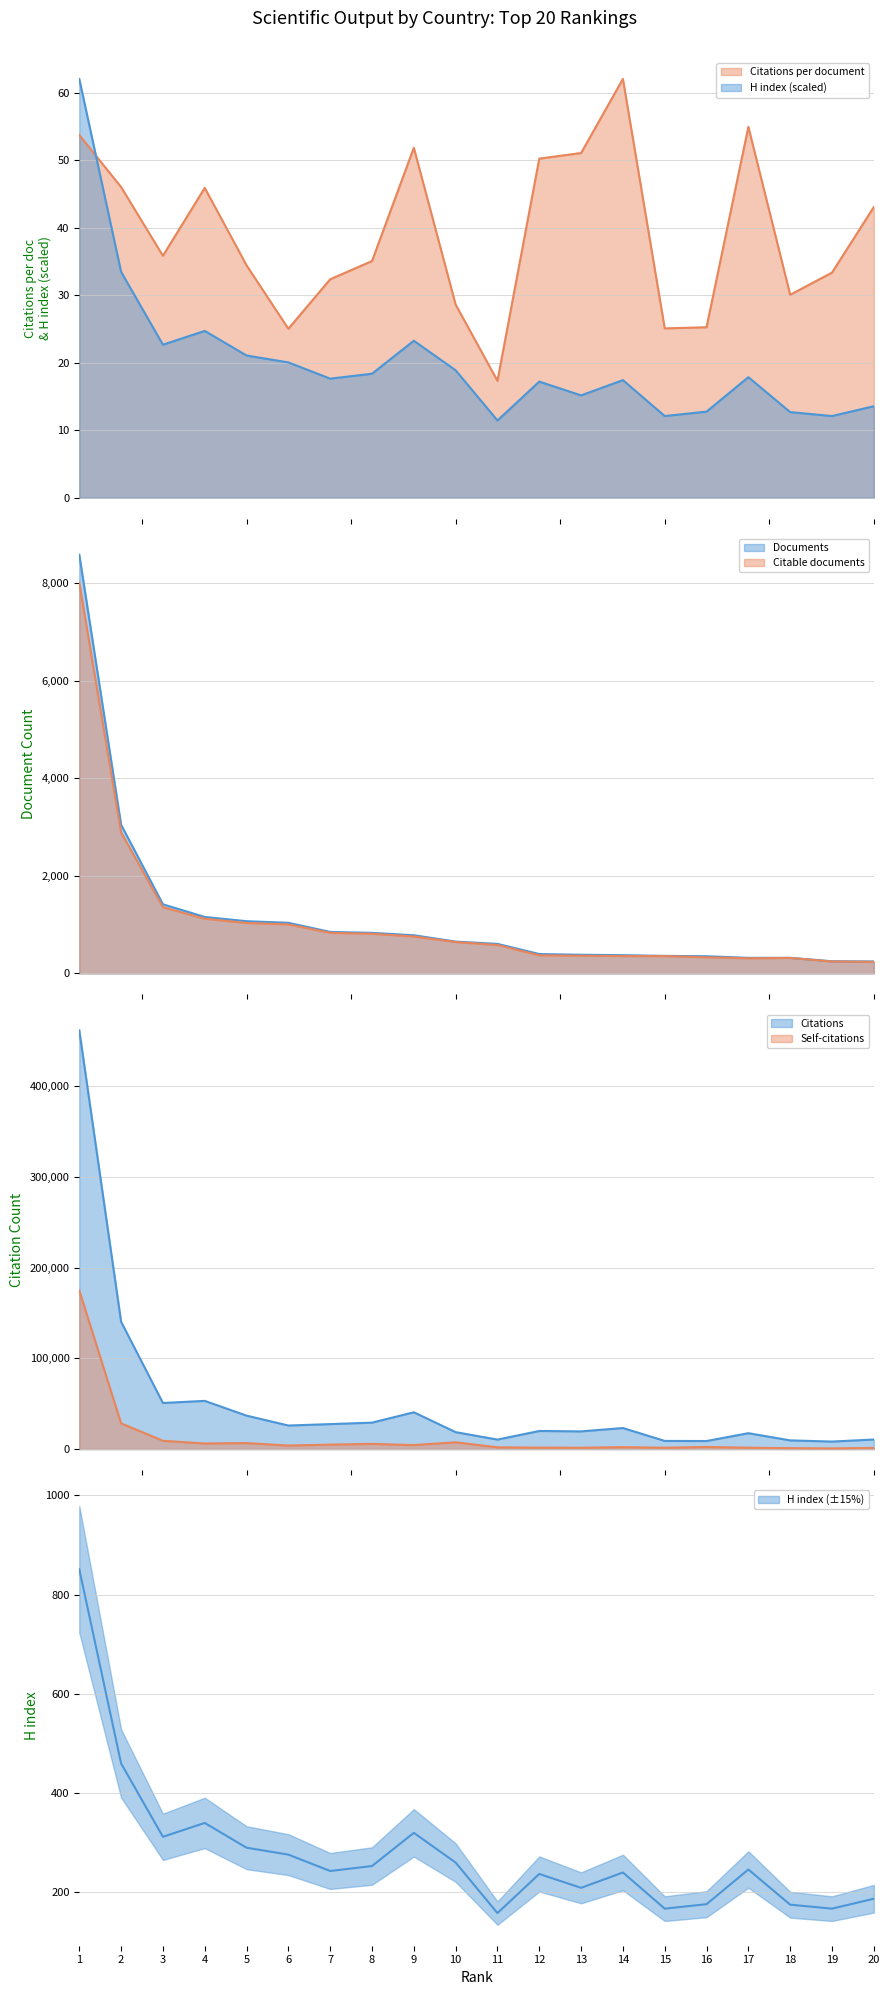

Is the value of Citations per document at 12 greater than the value of H index at 10?

Yes